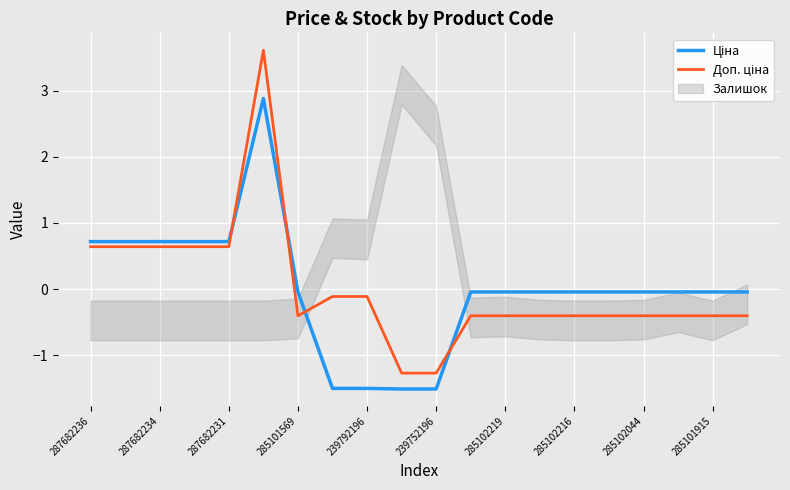

True or false: Ціна and Доп. ціна intersect in this chart.

True